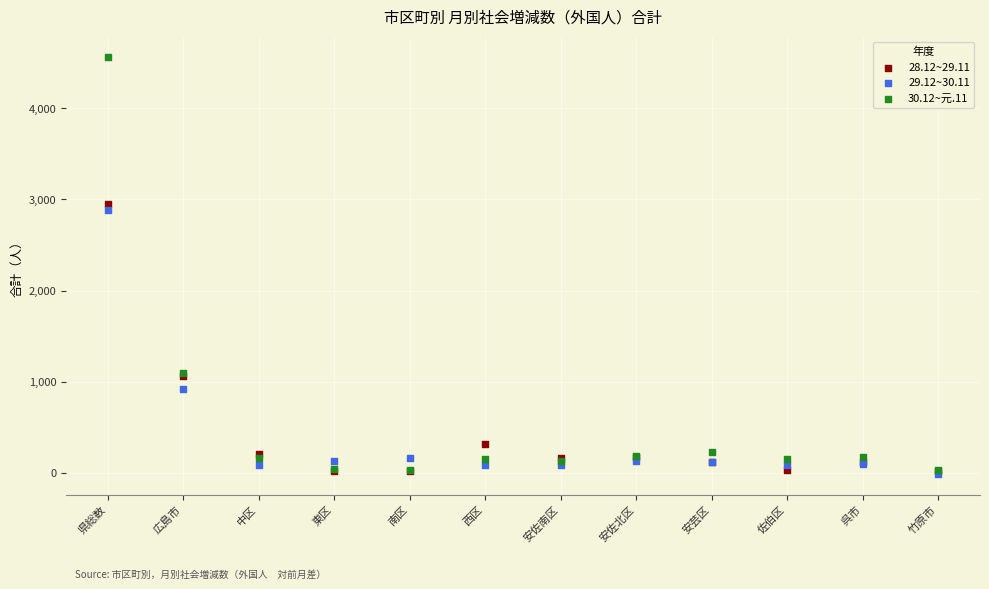

Across all series, what Y value is closest to 2275?

2886